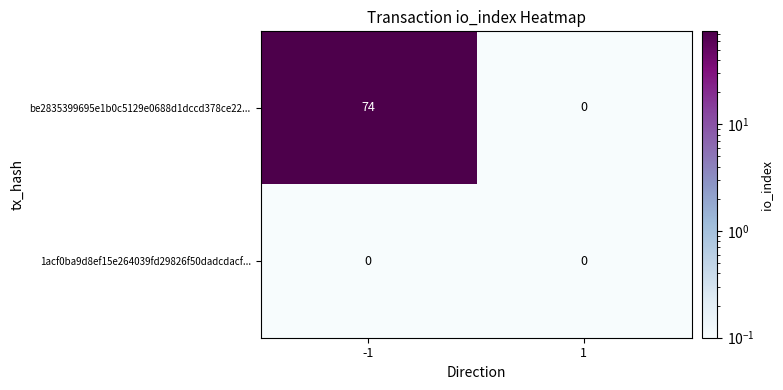

True or false: be2835399695e1b0c5129e0688d1dccd378ce22... has a value of 0 at 1.

True